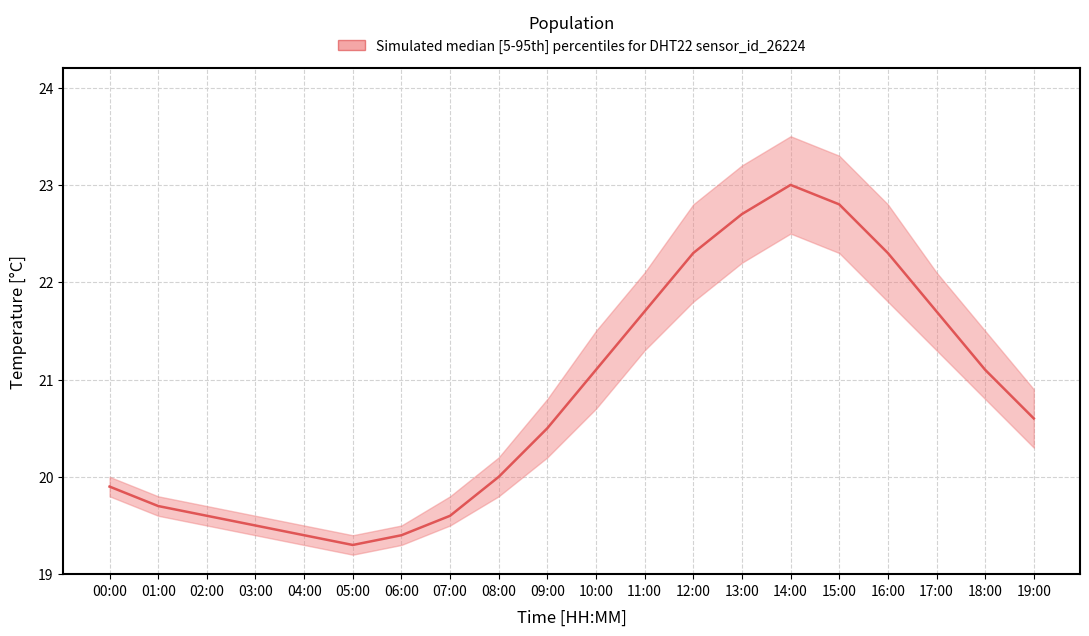

Which category has the lowest value across all series?

05:00